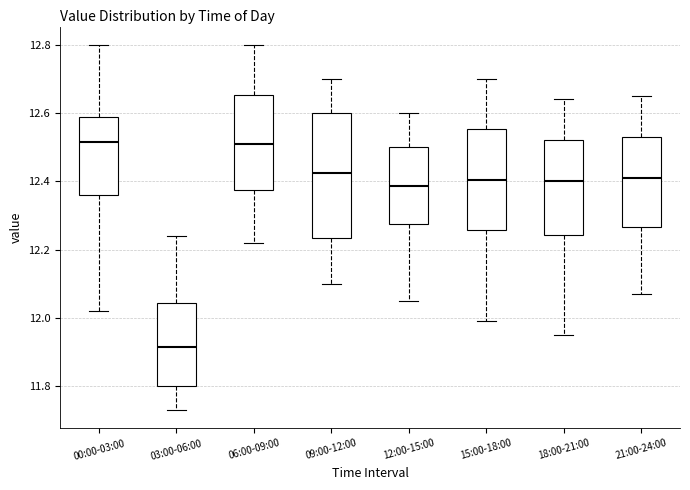

Reading left to right, transcribe this box plot: for each box, give where its median line is, the range the box spans, and where its two whiskers end, as read against the y-axis. The values are not printed on the chart, so give them approximately, as read against the axis.

00:00-03:00: median 12.52, box 12.36 to 12.60, whiskers 12.02 to 12.80
03:00-06:00: median 11.92, box 11.80 to 12.04, whiskers 11.74 to 12.24
06:00-09:00: median 12.52, box 12.38 to 12.66, whiskers 12.22 to 12.80
09:00-12:00: median 12.42, box 12.24 to 12.60, whiskers 12.10 to 12.70
12:00-15:00: median 12.38, box 12.28 to 12.50, whiskers 12.06 to 12.60
15:00-18:00: median 12.40, box 12.26 to 12.56, whiskers 12.00 to 12.70
18:00-21:00: median 12.40, box 12.24 to 12.52, whiskers 11.96 to 12.64
21:00-24:00: median 12.42, box 12.26 to 12.54, whiskers 12.08 to 12.66